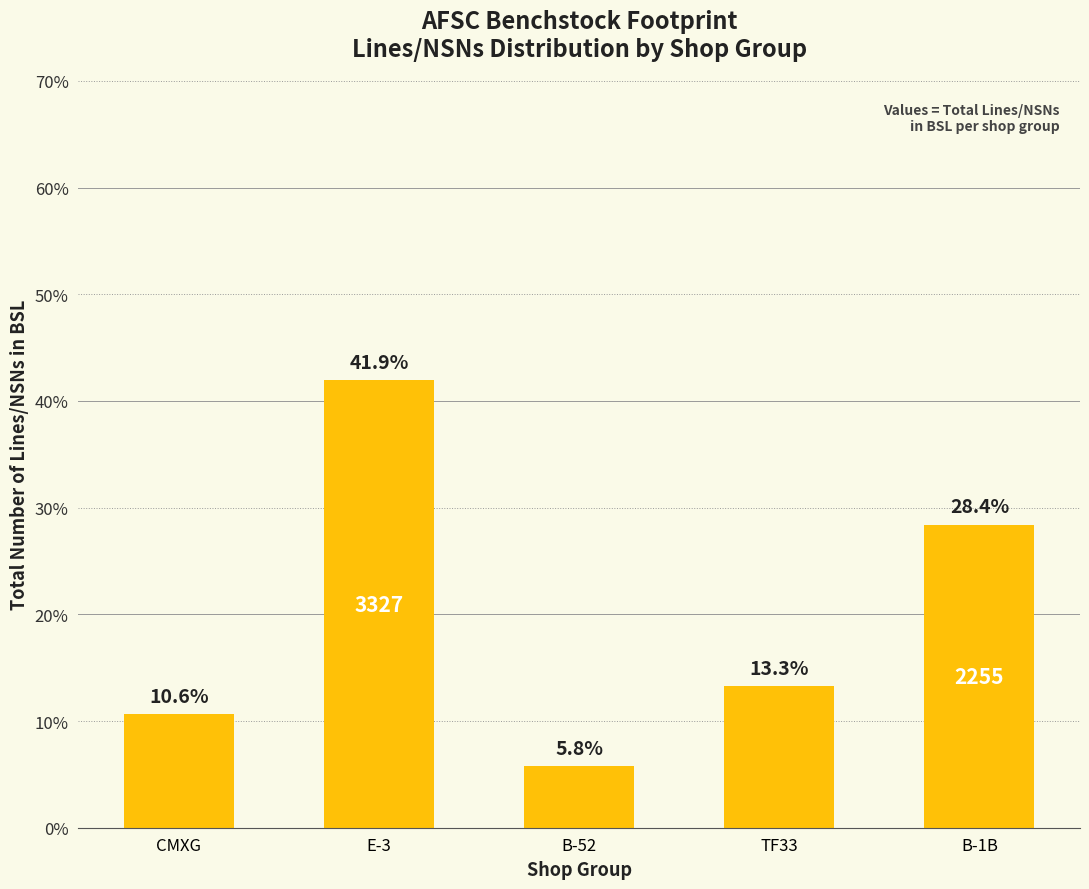

Rank the categories by value from lowest to highest.

B-52, CMXG, TF33, B-1B, E-3